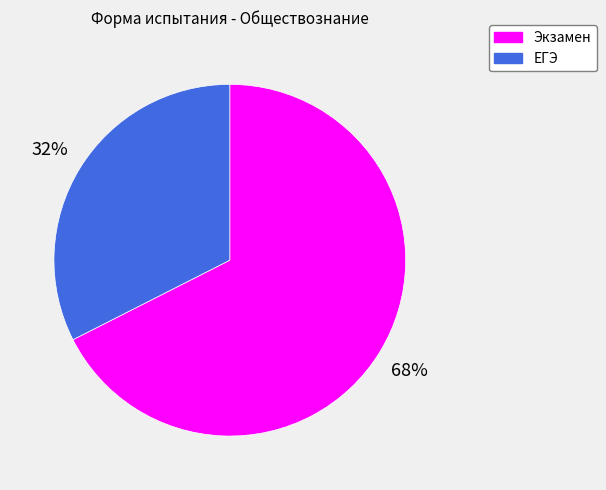

What percentage is the ЕГЭ slice, to the nearest percent?

32%